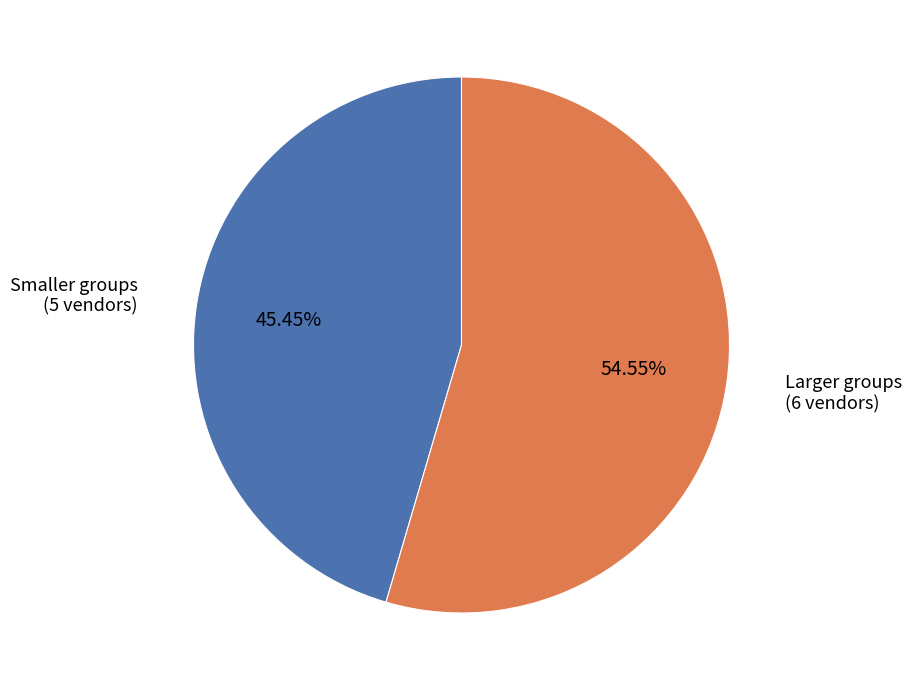

Is there a majority slice in this chart?

Yes